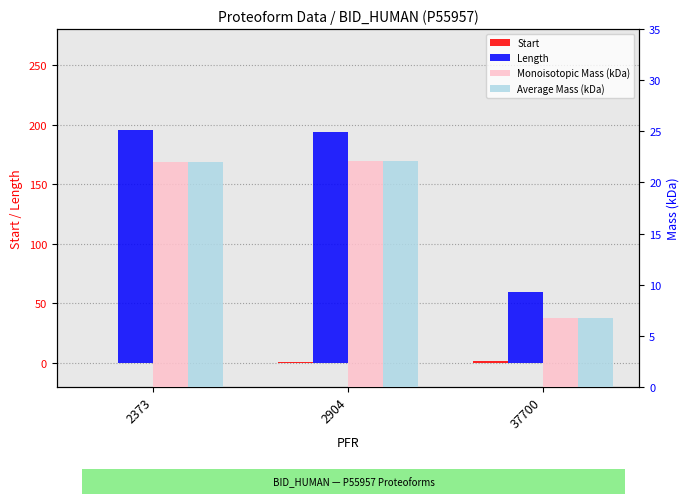

Is it true that Average Mass (kDa) equals 30.9 at 2373?

False